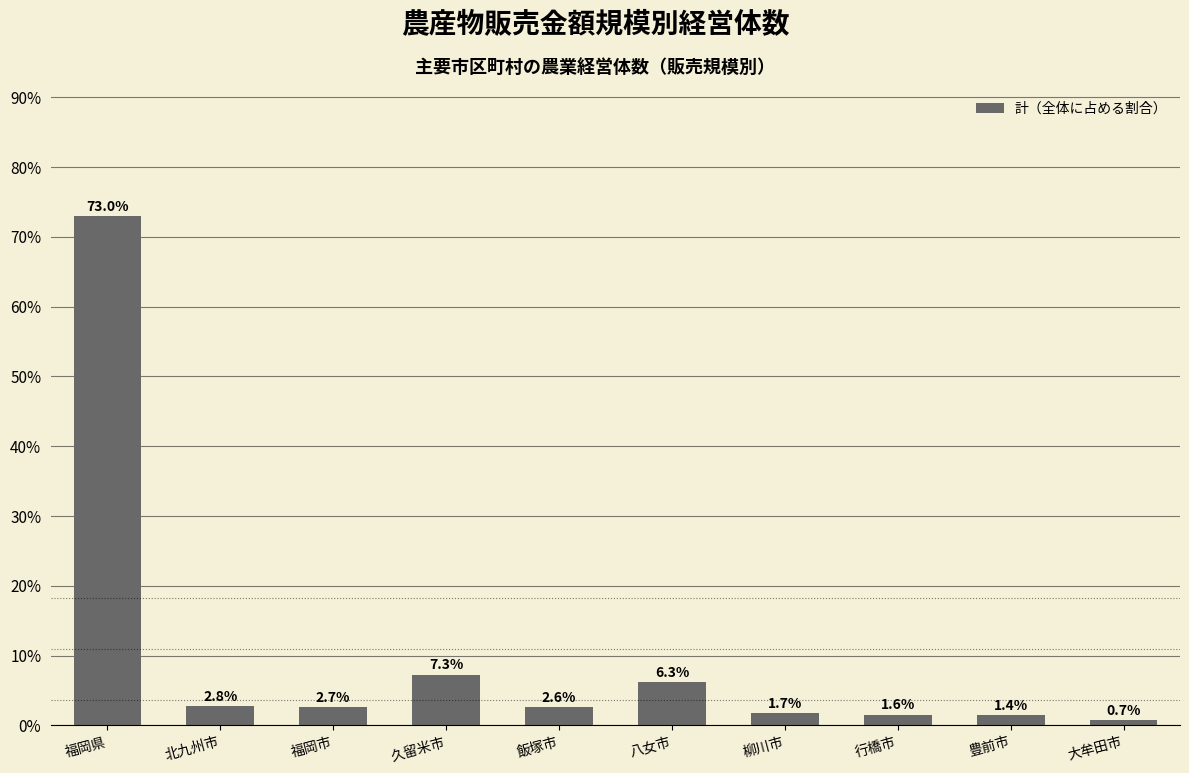

Does the chart contain stacked bars?

No